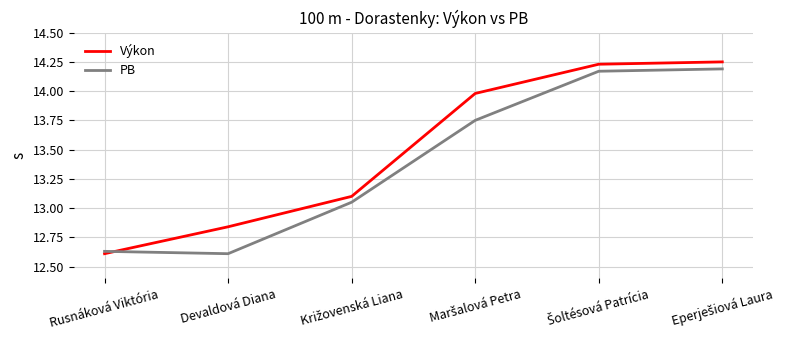

The value of PB at Rusnáková Viktória is 12.6. True or false?

True